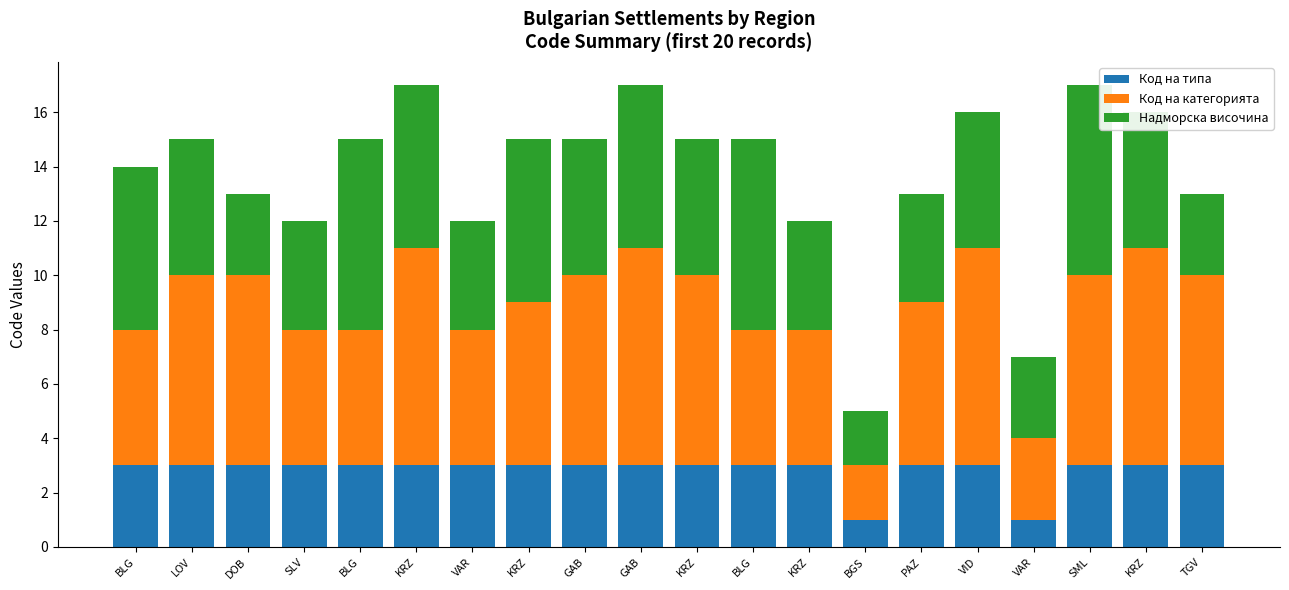

True or false: Код на типа has a value of 3 at TGV.

True